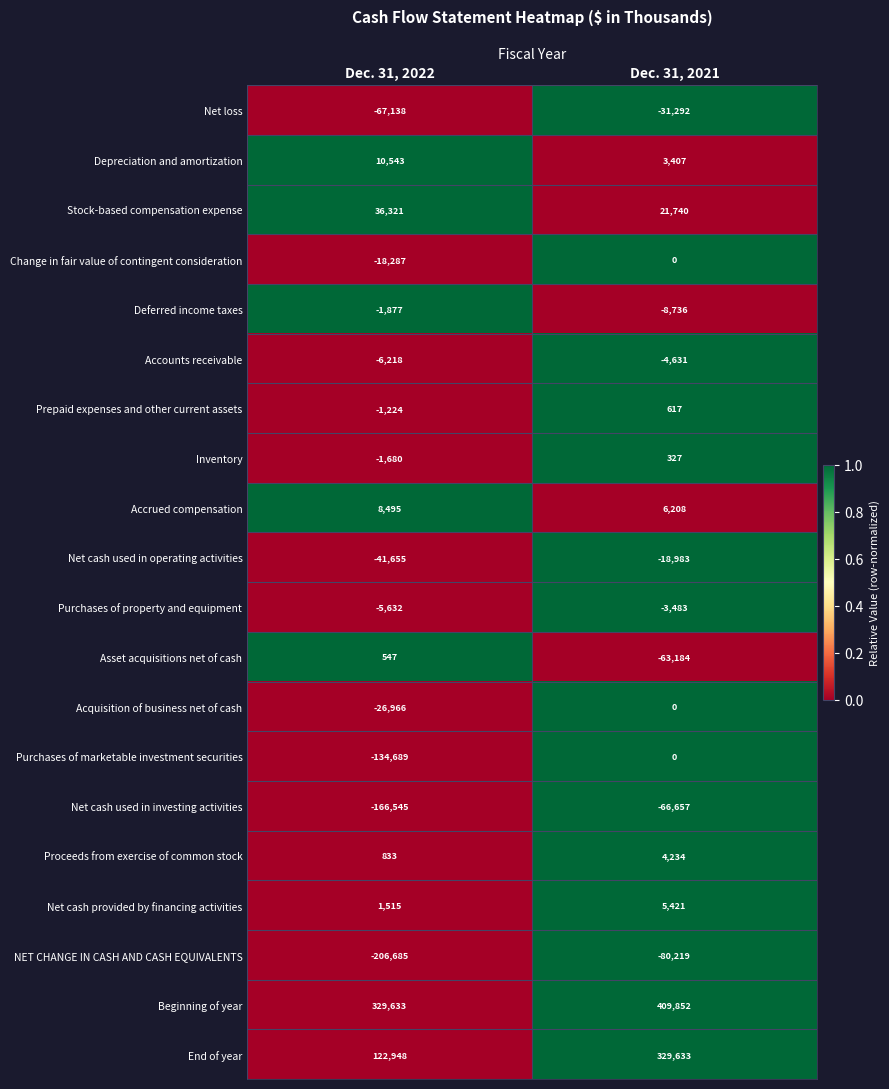

Rank the series at Dec. 31, 2022 from lowest to highest value.

NET CHANGE IN CASH AND CASH EQUIVALENTS, Net cash used in investing activities, Purchases of marketable investment securities, Net loss, Net cash used in operating activities, Acquisition of business net of cash, Change in fair value of contingent consideration, Accounts receivable, Purchases of property and equipment, Deferred income taxes, Inventory, Prepaid expenses and other current assets, Asset acquisitions net of cash, Proceeds from exercise of common stock, Net cash provided by financing activities, Accrued compensation, Depreciation and amortization, Stock-based compensation expense, End of year, Beginning of year